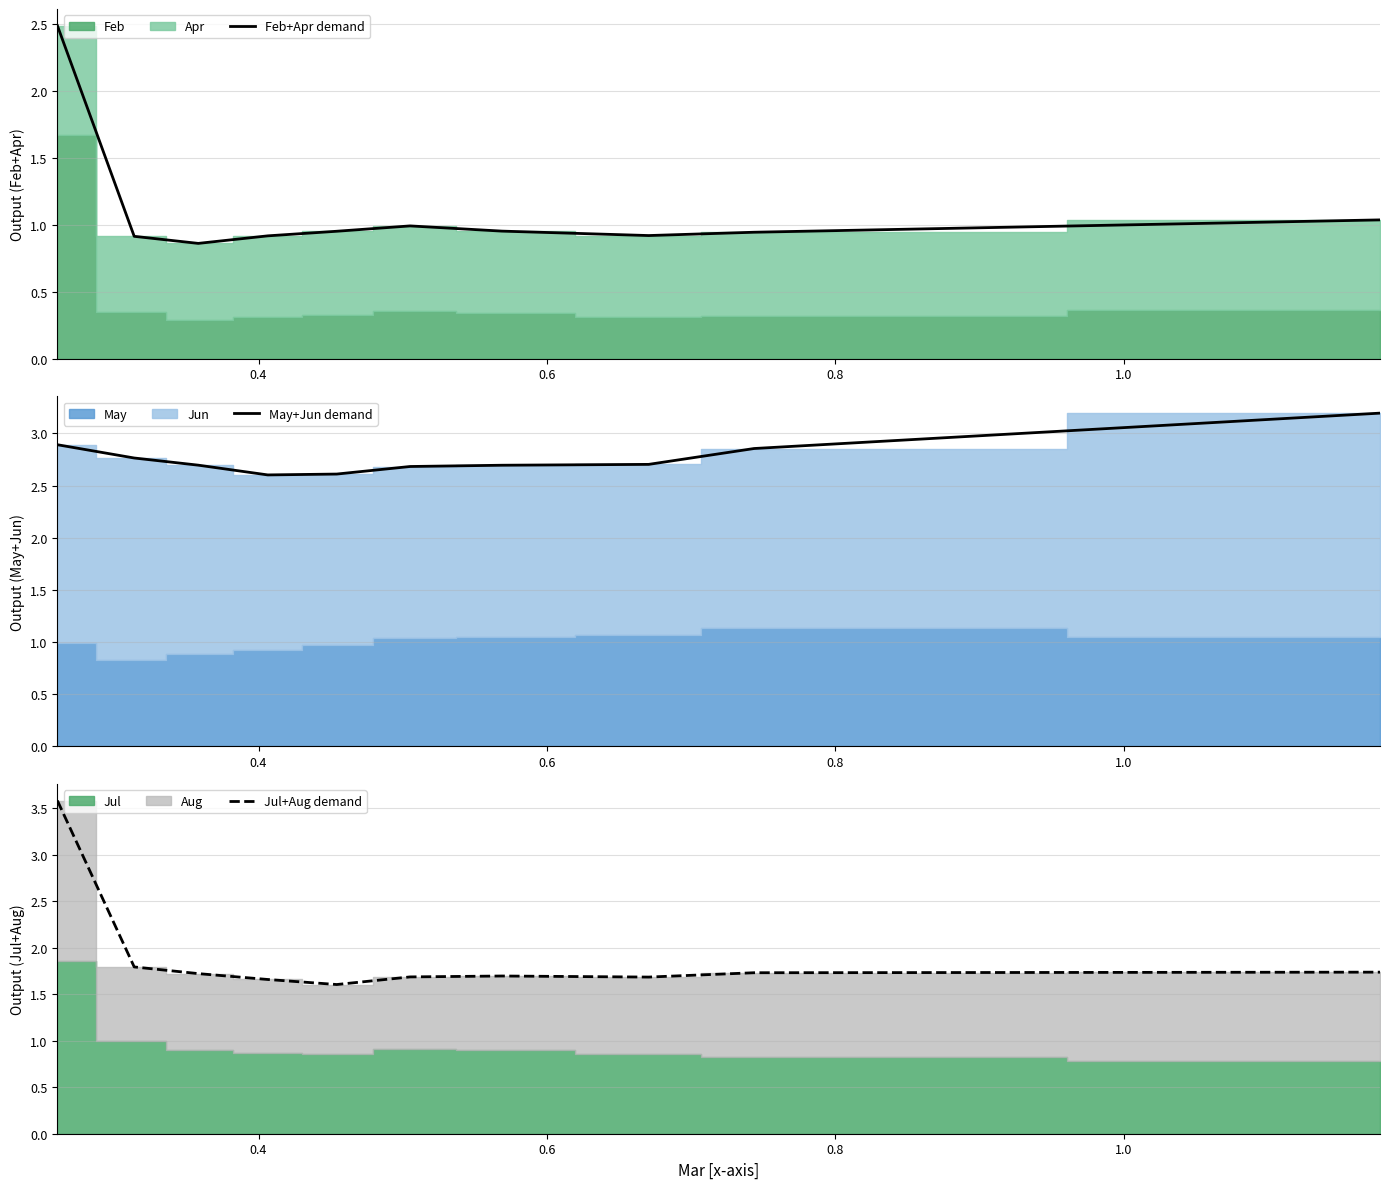

What is the average value of the Feb+Apr demand series?

1.1